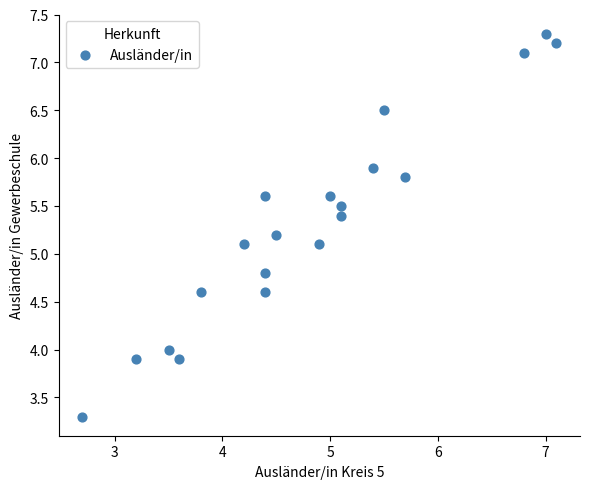

What is the range of X values (max minus min)?

4.4